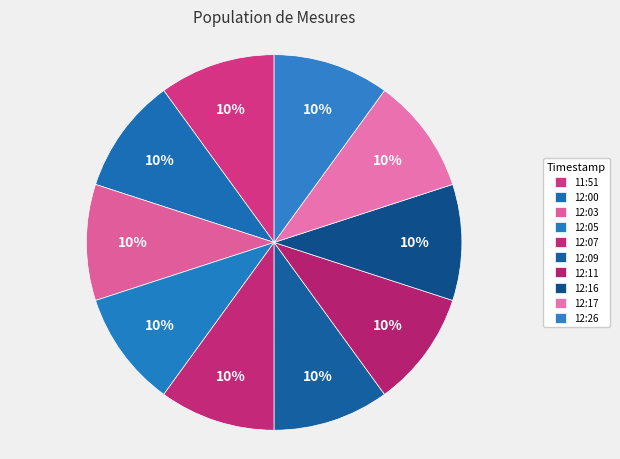

Count the number of slices in the pie.

10